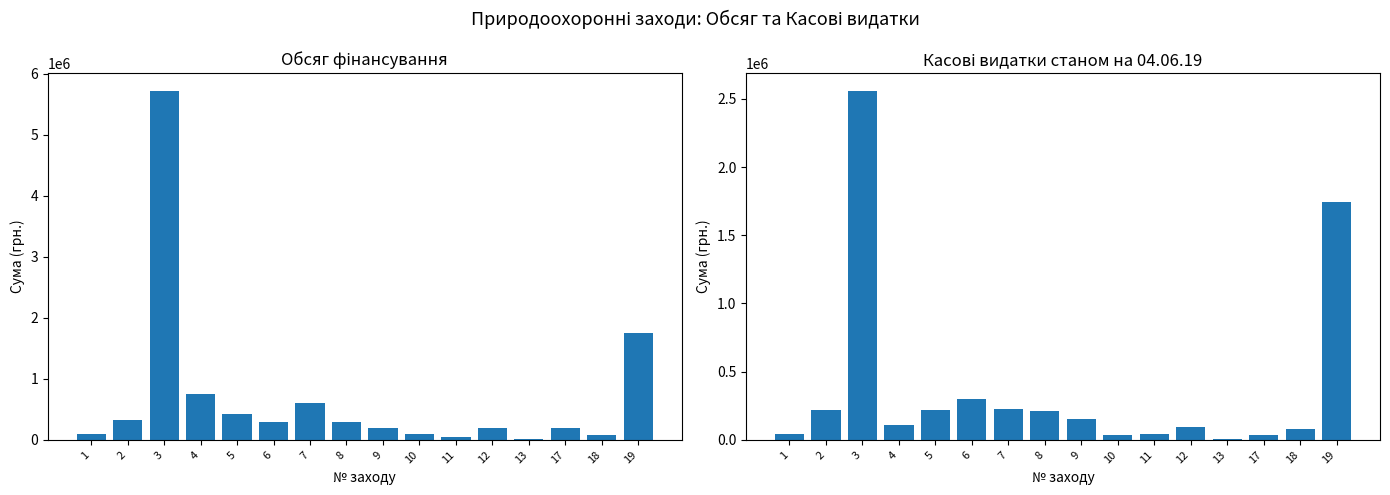

The value of Касові видатки at 8 is 210000.0. True or false?

True